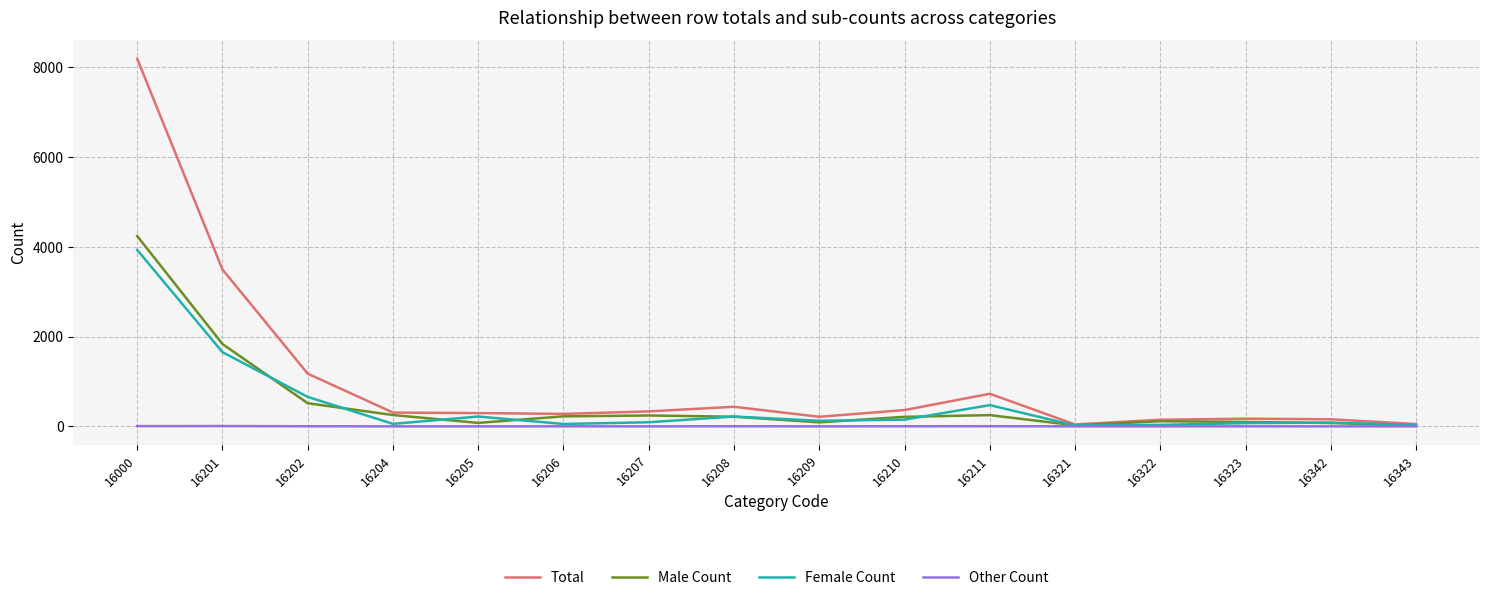

What is the sum of all Total values?

16376